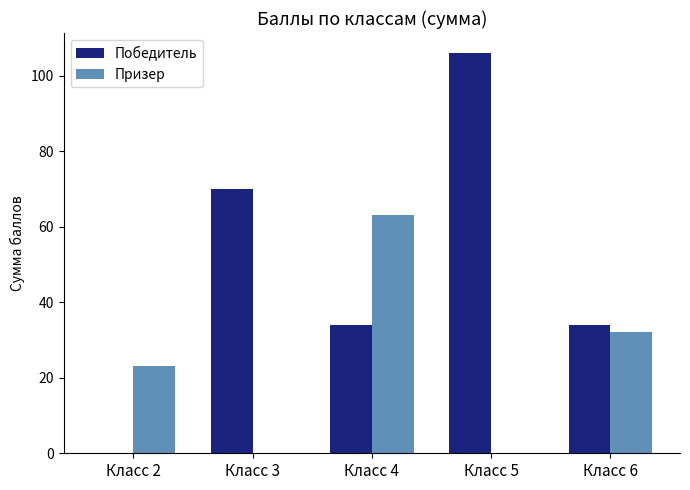

The Призер series shows -34 at Класс 3. True or false?

False